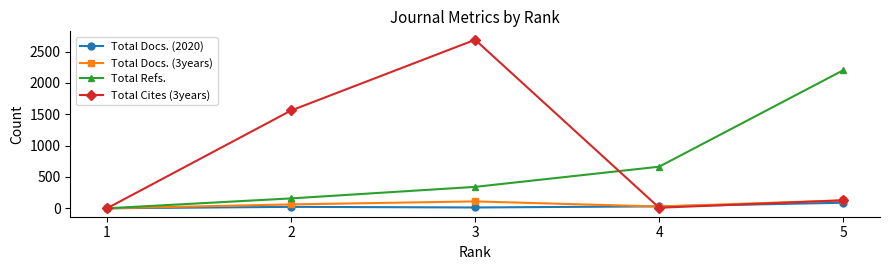

How many lines are shown in the chart?

4